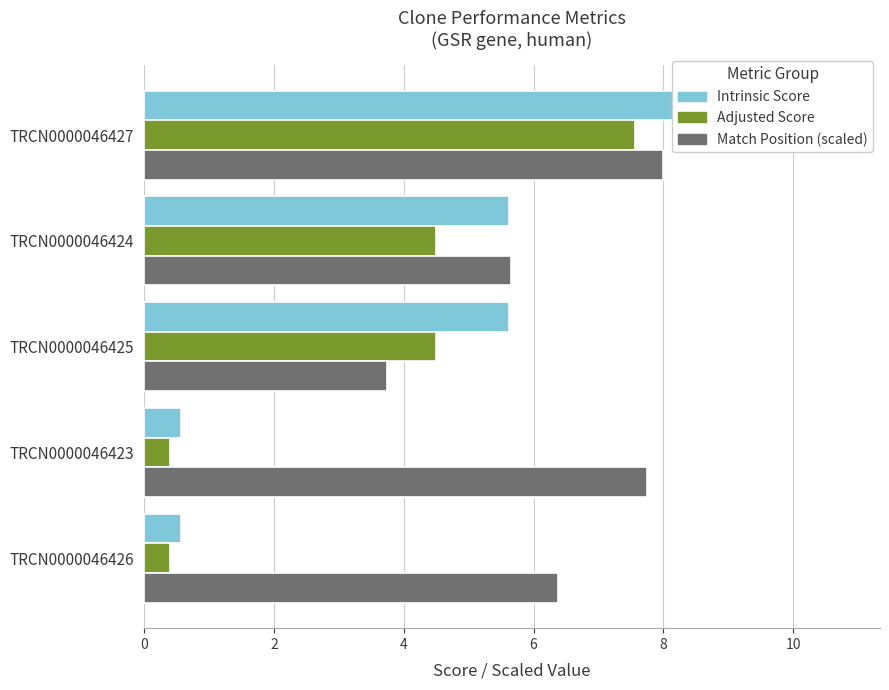

Which series has the largest range (max minus min)?

Intrinsic Score